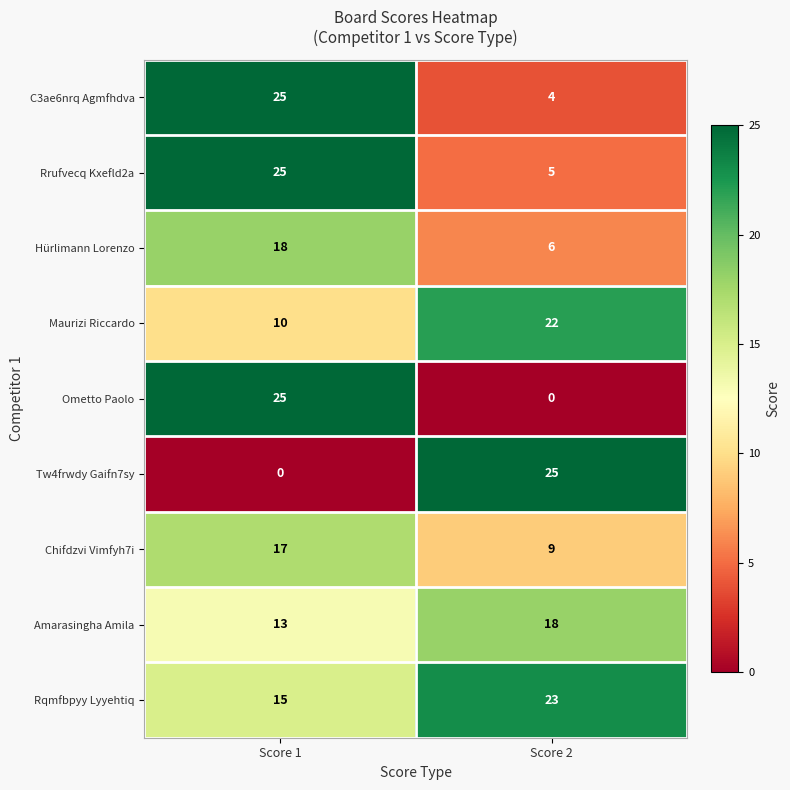

Is it true that C3ae6nrq Agmfhdva equals 6 at Score 2?

False